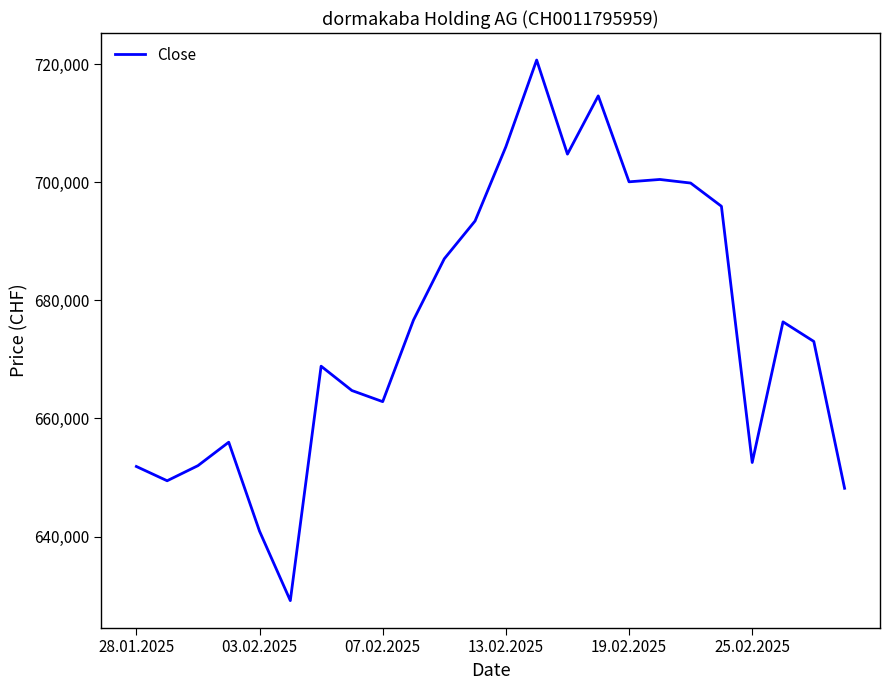

What is the greatest value displayed?

720692